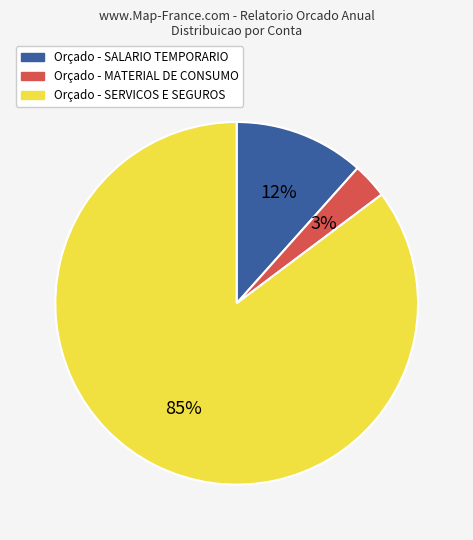

Is there a majority slice in this chart?

Yes